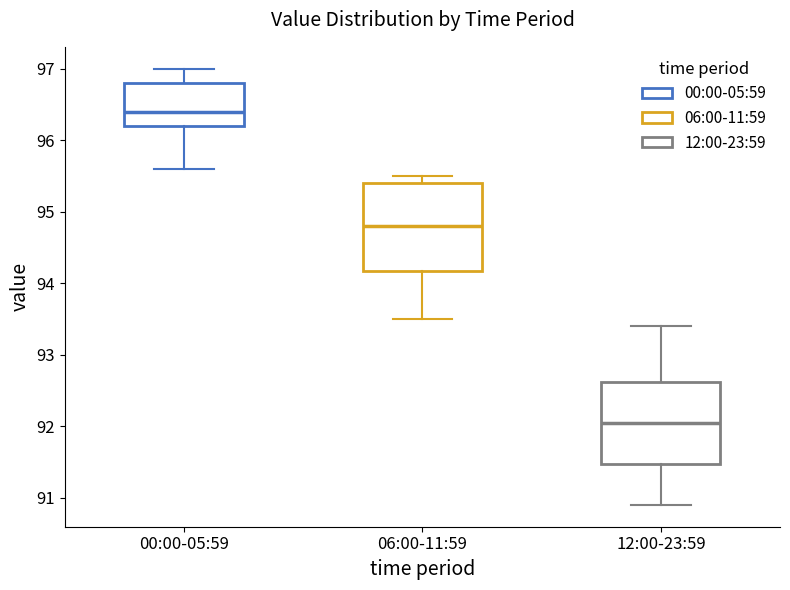

Reading left to right, transcribe this box plot: for each box, give where its median line is, the range the box spans, and where its two whiskers end, as read against the y-axis. The values are not printed on the chart, so give them approximately, as read against the axis.

00:00-05:59: median 96.4, box 96.2 to 96.8, whiskers 95.6 to 97.0
06:00-11:59: median 94.8, box 94.2 to 95.4, whiskers 93.5 to 95.5
12:00-23:59: median 92.1, box 91.5 to 92.6, whiskers 90.9 to 93.4